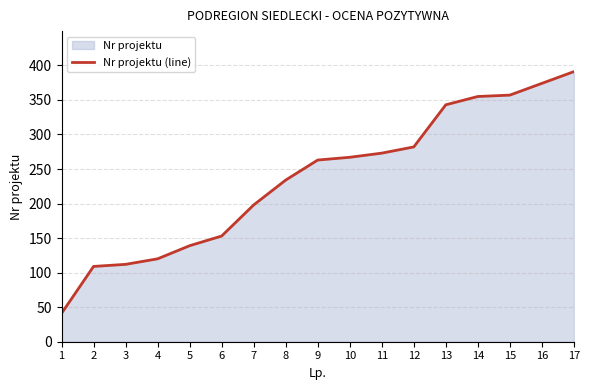

Approximately how many times larger is the value at 16 compared to 2?

3.4